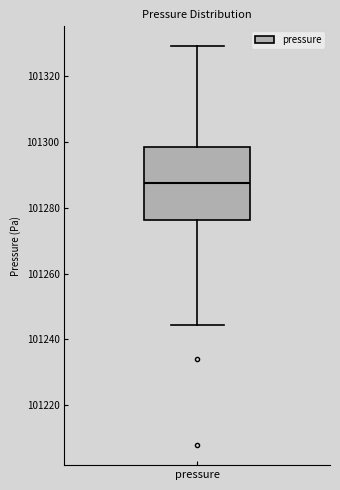

Read this box plot against the y-axis: the position of the median line, the range covered by the box, and the ends of both whiskers. The values are not printed on the chart, so give them approximately, as read against the axis.

median 101288, box 101276 to 101298, whiskers 101244 to 101328